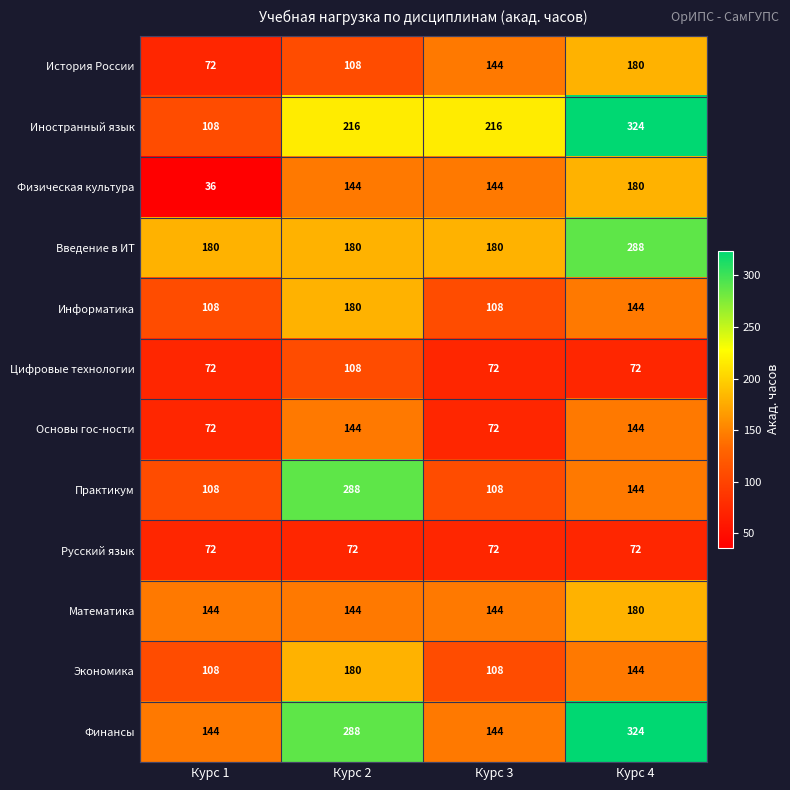

How many values in the Основы гос-ности series are below 144?

2